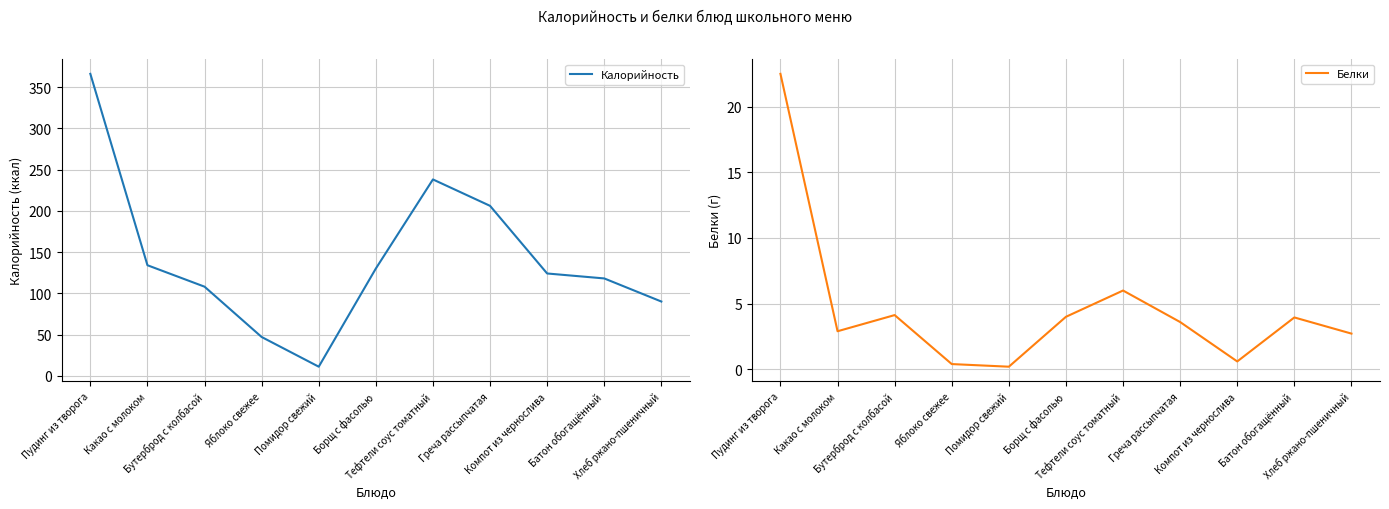

What is the label of the 8th point from the right?

Яблоко свежее